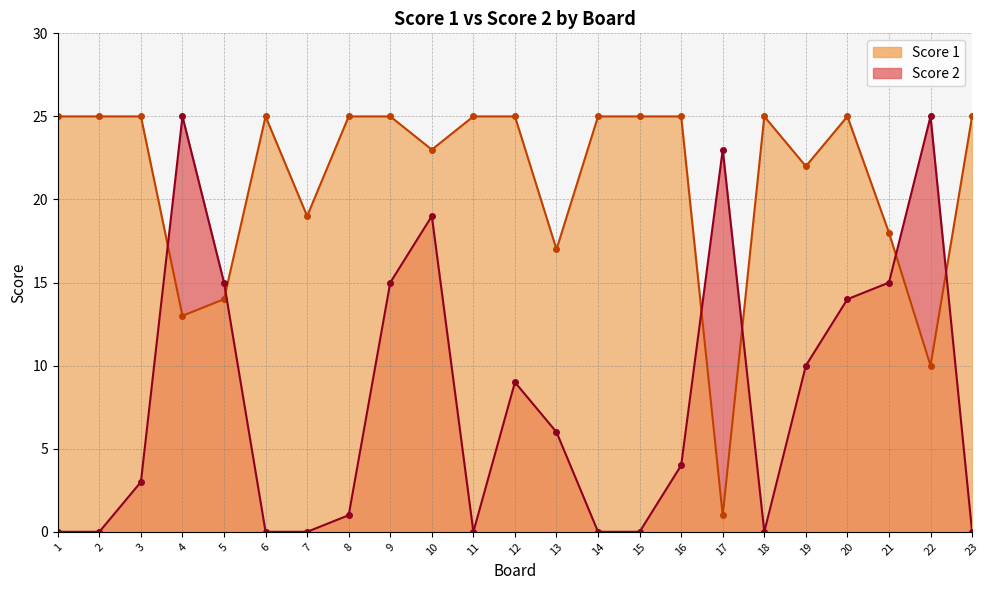

What is the total value across all series at 15?

25